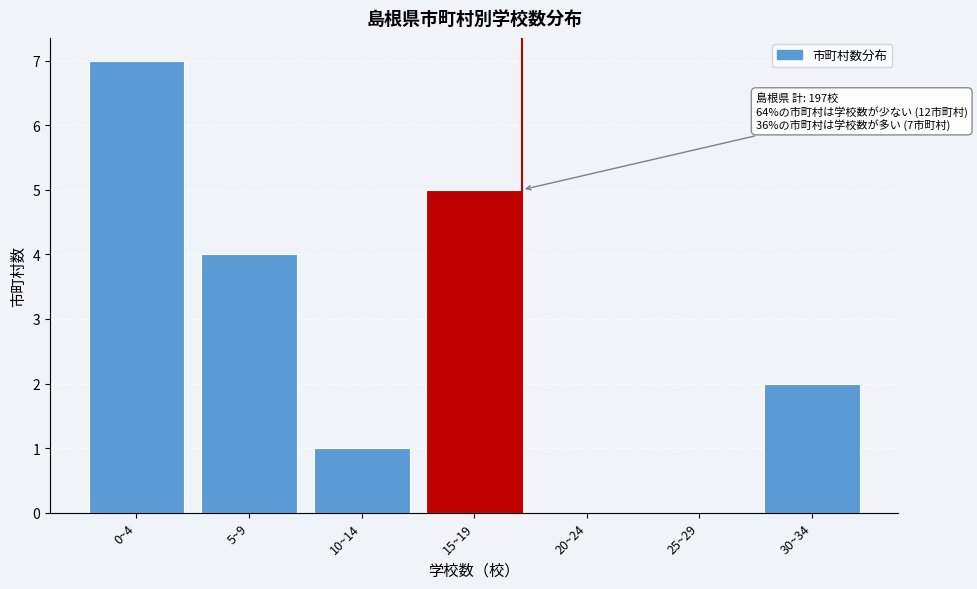

Reading left to right, extract all data points from this chart.

0~4=7	5~9=4	10~14=1	15~19=5	20~24=0	25~29=0	30~34=2